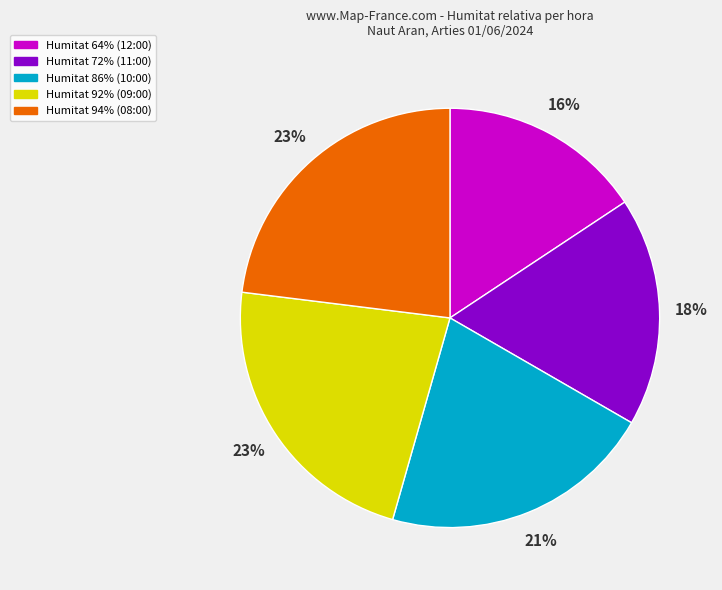

Is there any slice that represents more than half of the pie?

No